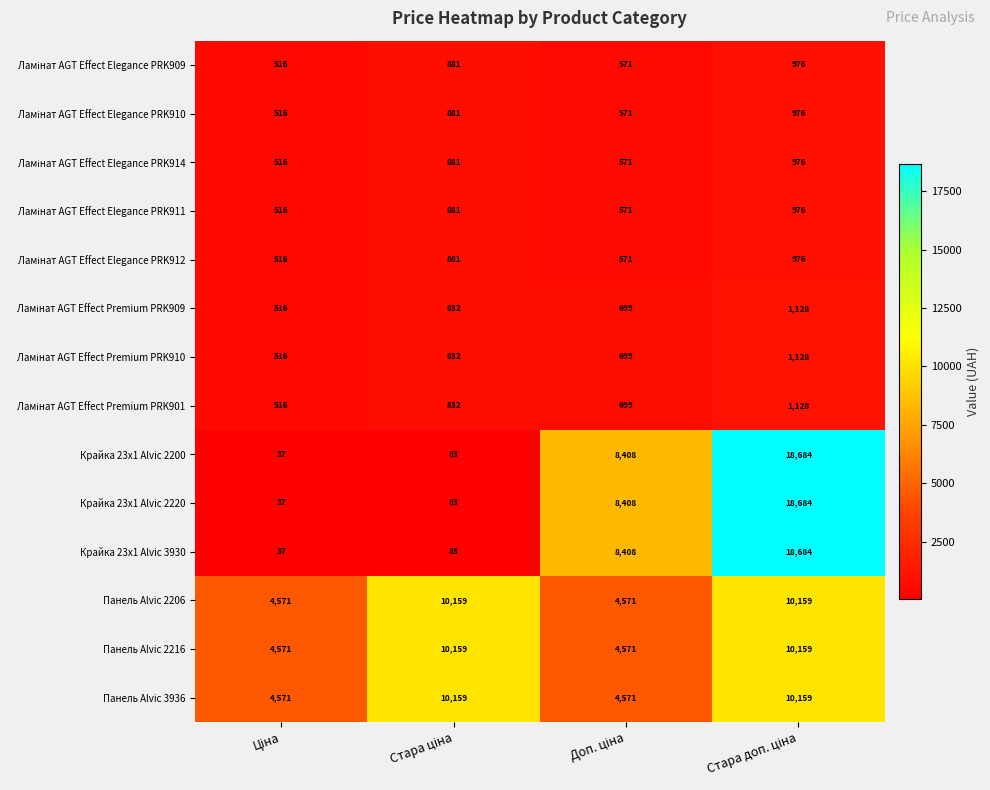

What is the smallest value displayed?

37